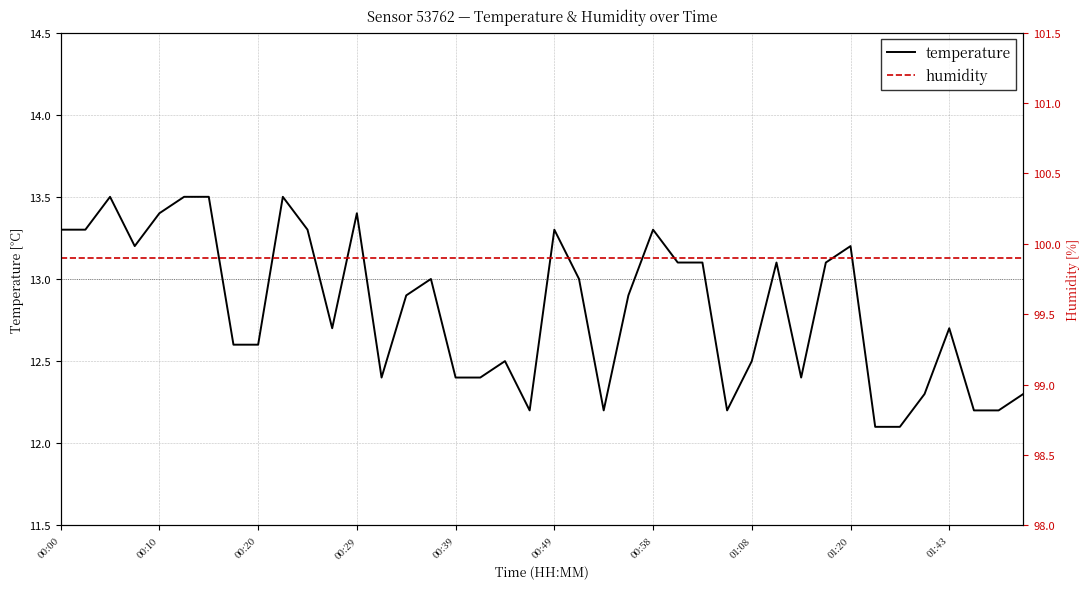

What is the maximum value for temperature?

13.5